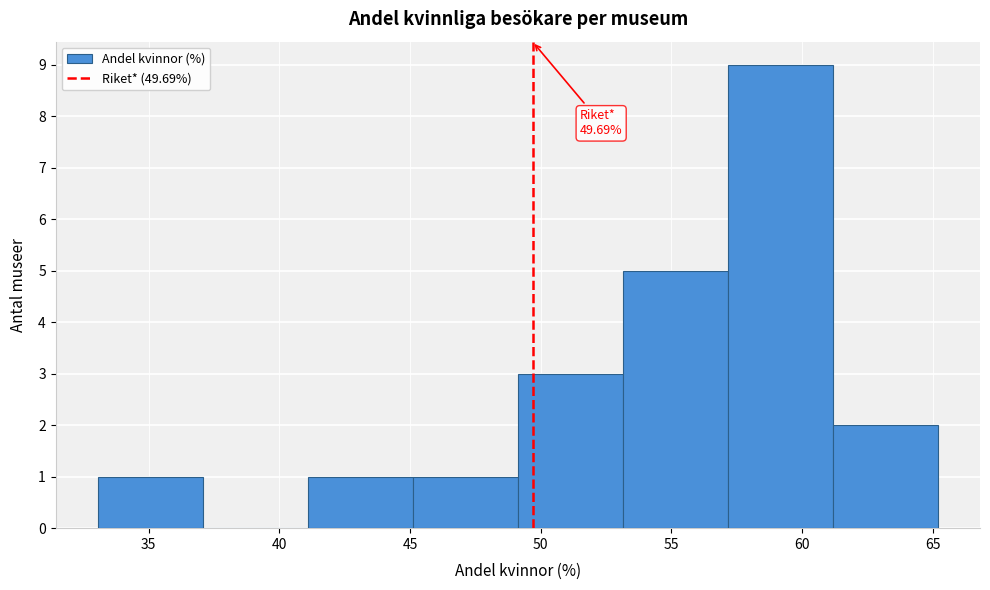

Over which range of the x-axis is the bar tallest?

57 to 61